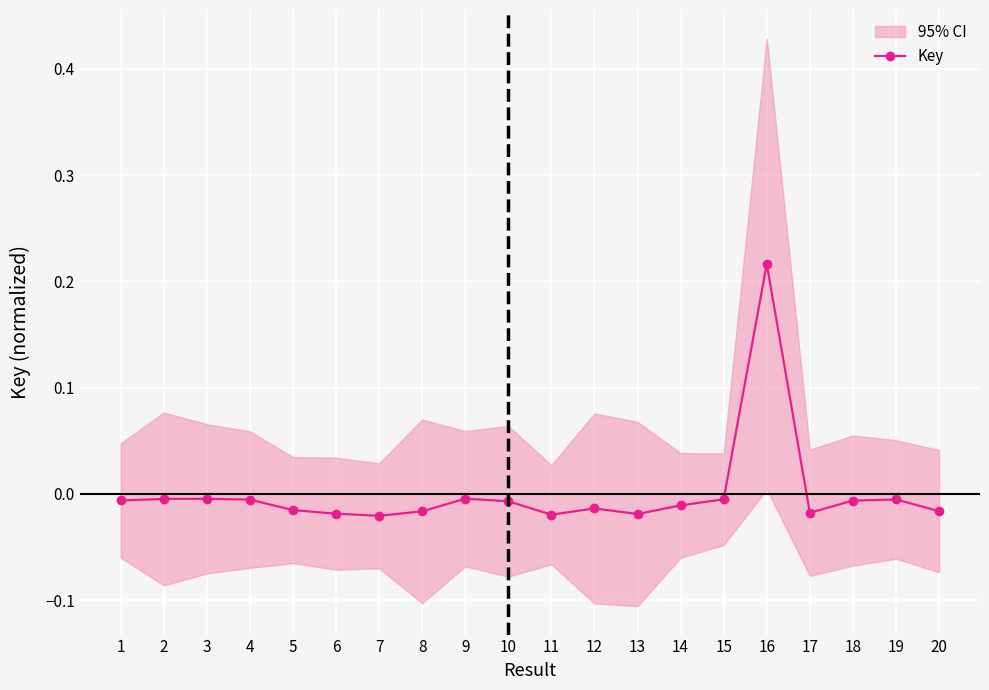

Reading right to left, transcribe all the data shown in this chart.

20=-0.0	19=-0.0	18=-0.0	17=-0.0	16=0.2	15=-0.0	14=-0.0	13=-0.0	12=-0.0	11=-0.0	10=-0.0	9=-0.0	8=-0.0	7=-0.0	6=-0.0	5=-0.0	4=-0.0	3=-0.0	2=-0.0	1=-0.0